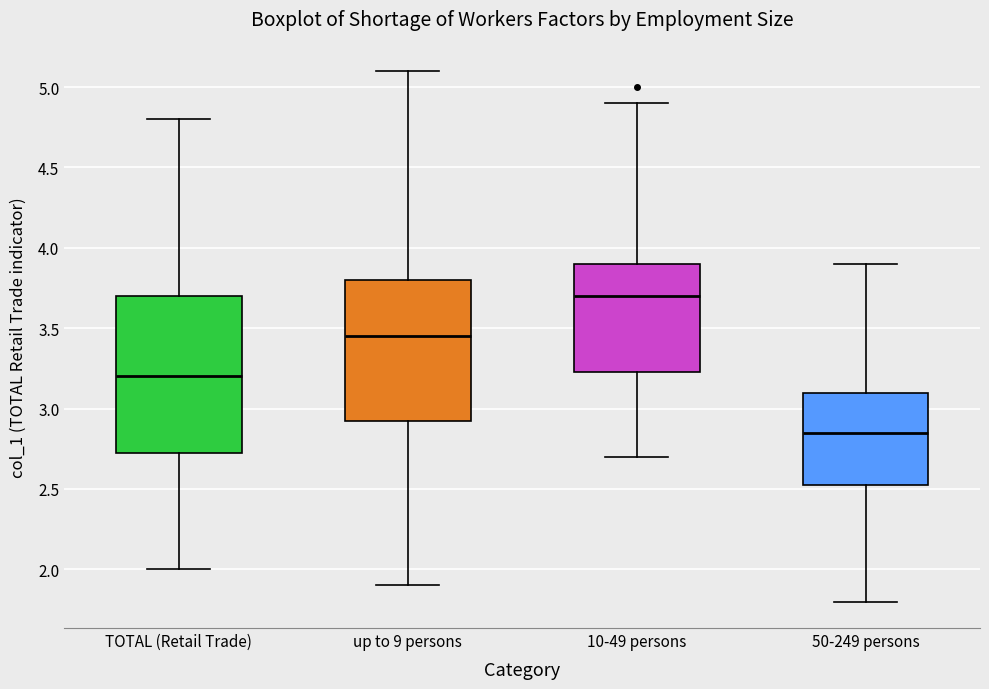

Which box has the lowest median line?

50-249 persons